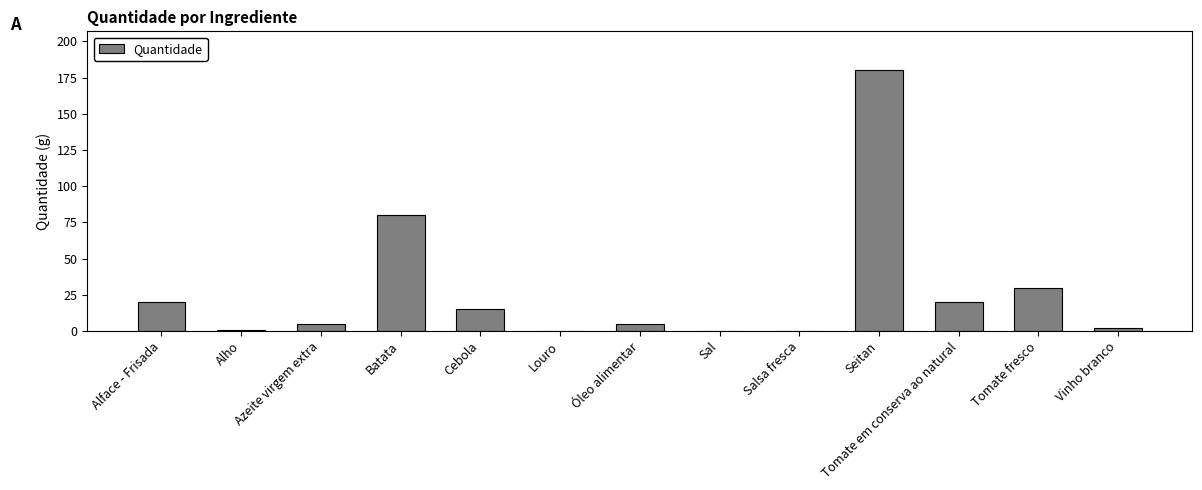

What is the greatest value displayed?

180.0